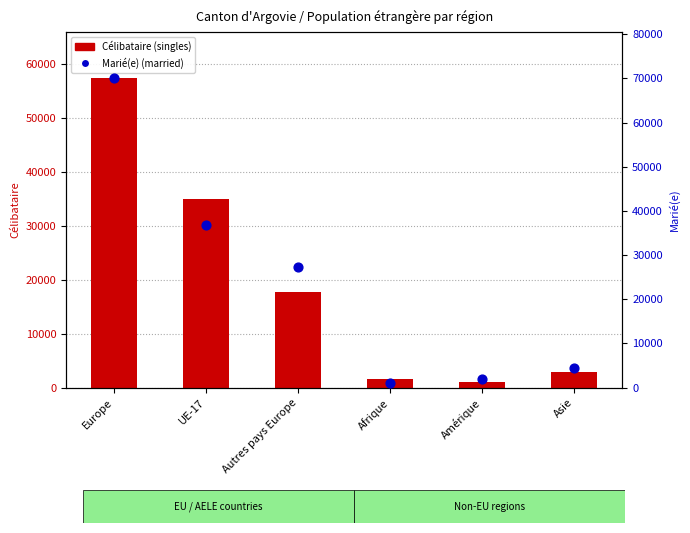

At how many categories does at least one series exceed 64558?

1